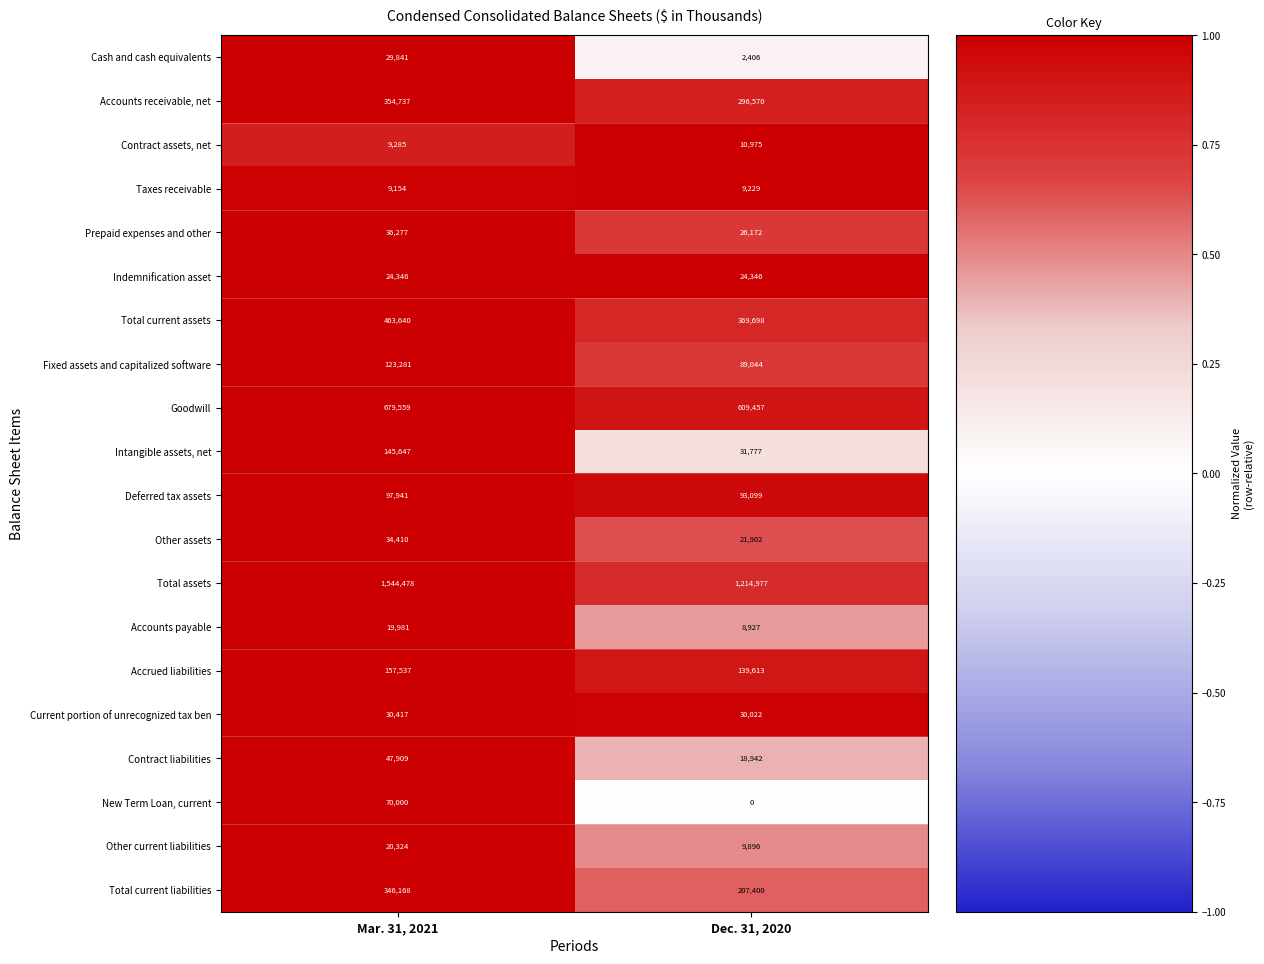

Which series changed the most between Mar. 31, 2021 and Dec. 31, 2020?

Total assets